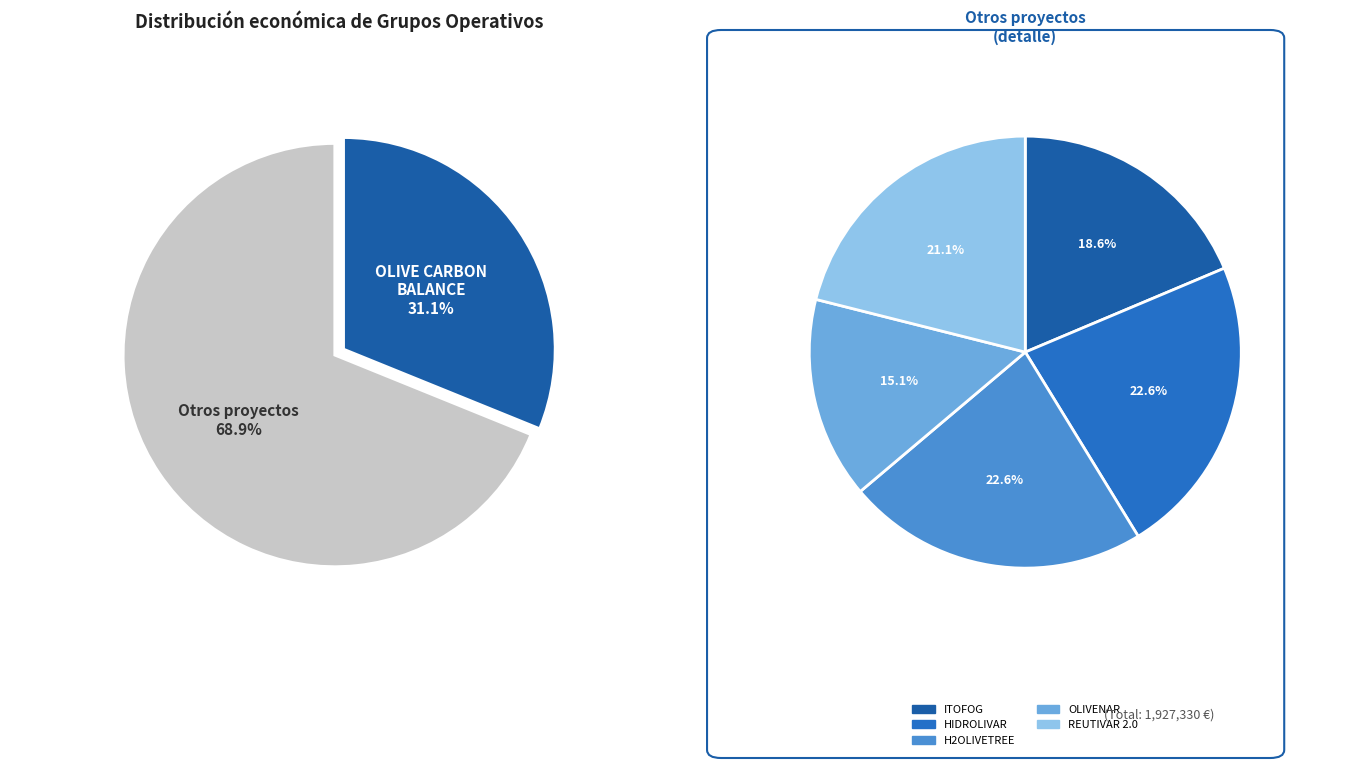

What is the change in value from ITOFOG to OLIVE CARBON BALANCE?

+352457